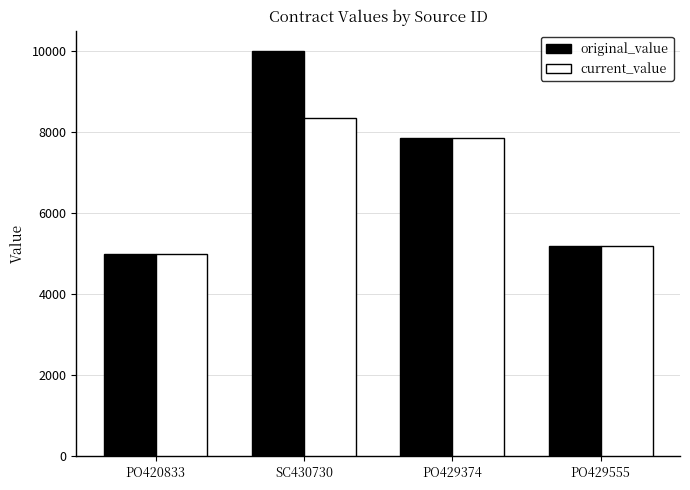

Rank the series by their maximum value, from lowest to highest.

current_value, original_value